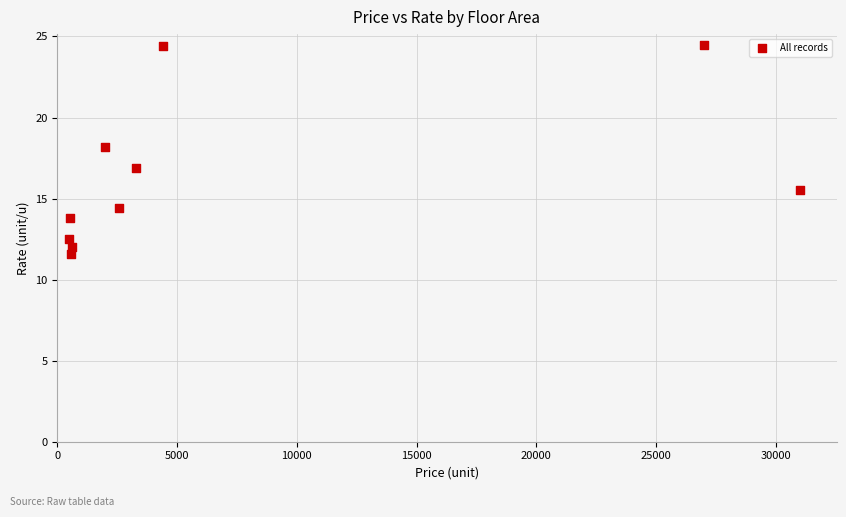

What is the range of X values (max minus min)?

30500.0